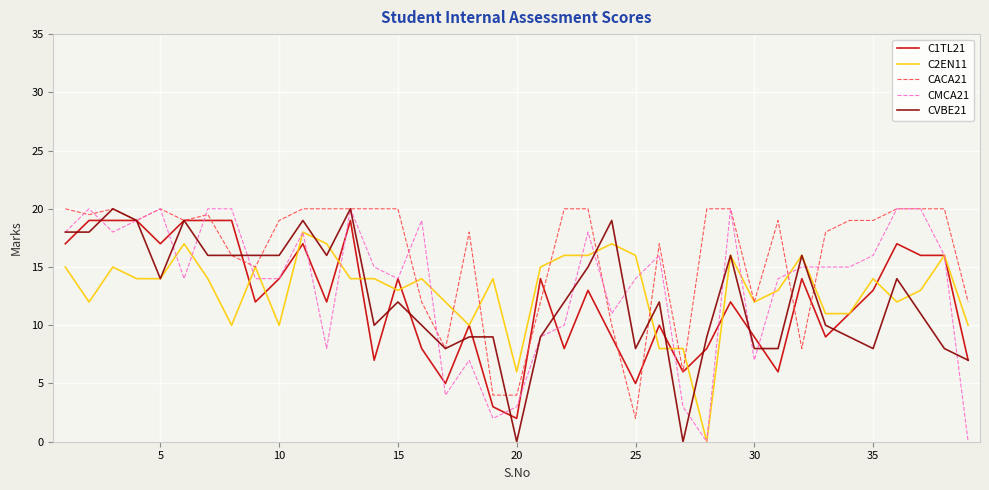

What is the maximum value shown in the chart?

20.0